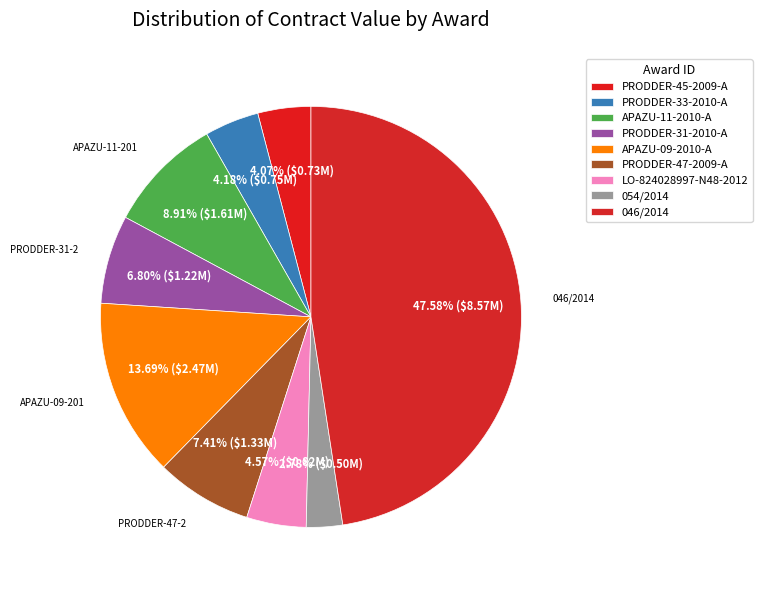

How many segments does this pie chart have?

9